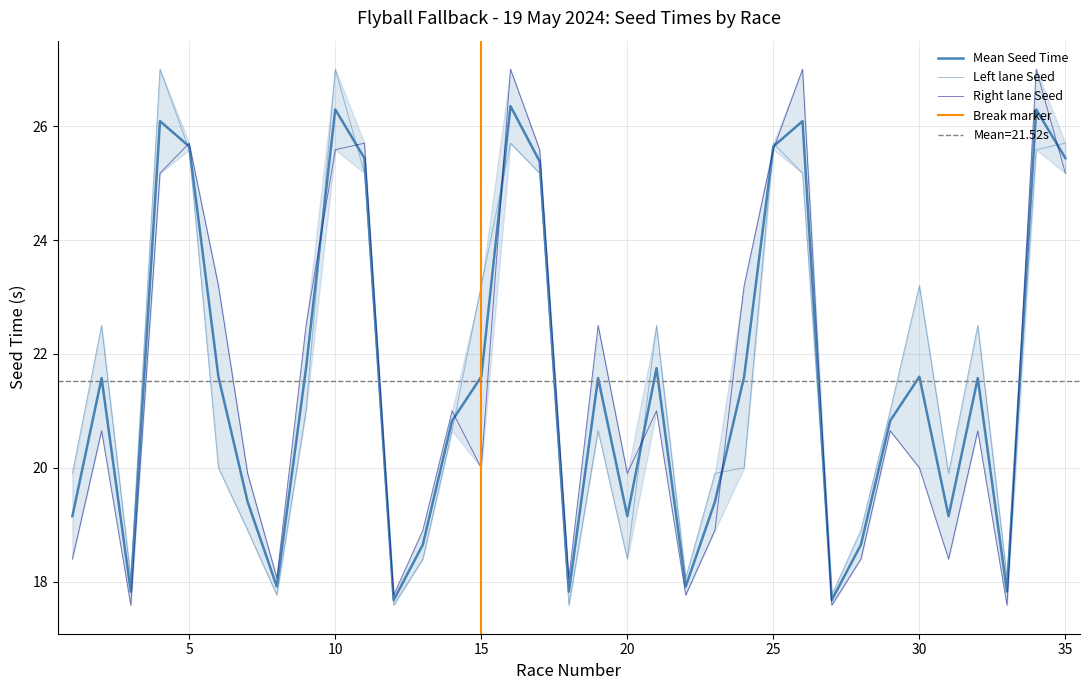

Reading left to right, list all the values displayed in this chart.

Left lane Seed: 19.9	22.5	18.1	27.0	25.6	20.0	18.9	17.8	21.0	27.0	25.2	17.6	18.4	20.7	23.2	25.7	25.2	17.6	20.7	18.4	22.5	18.1	19.9	20.0	25.7	25.2	17.8	18.9	21.0	23.2	19.9	22.5	18.1	25.6	25.7
Right lane Seed: 18.4	20.7	17.6	25.2	25.7	23.2	19.9	18.1	22.5	25.6	25.7	17.8	18.9	21.0	20.0	27.0	25.6	18.1	22.5	19.9	21.0	17.8	18.9	23.2	25.6	27.0	17.6	18.4	20.7	20.0	18.4	20.7	17.6	27.0	25.2